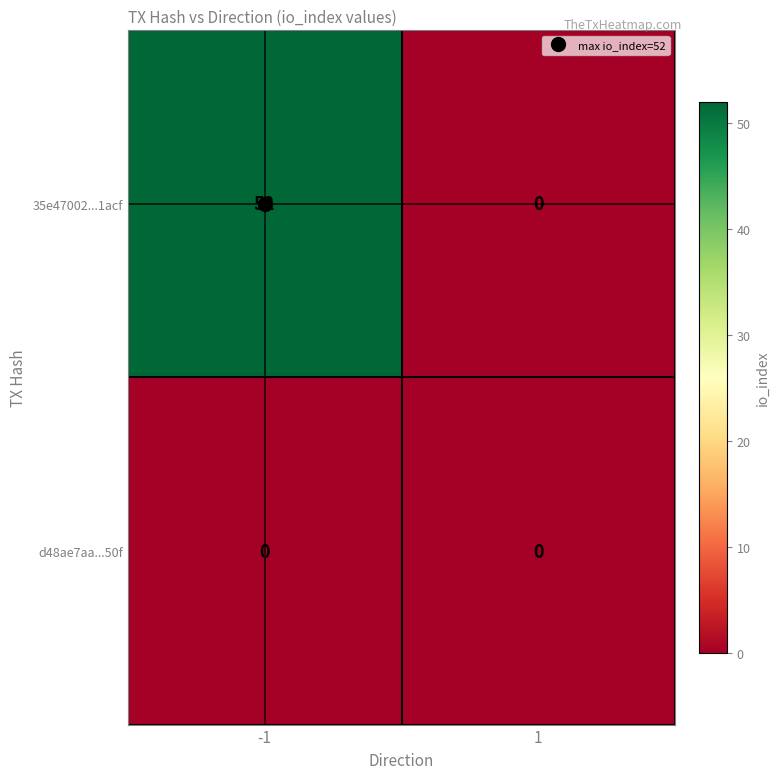

The value of 35e47002...1acf at -1 is 52. True or false?

True